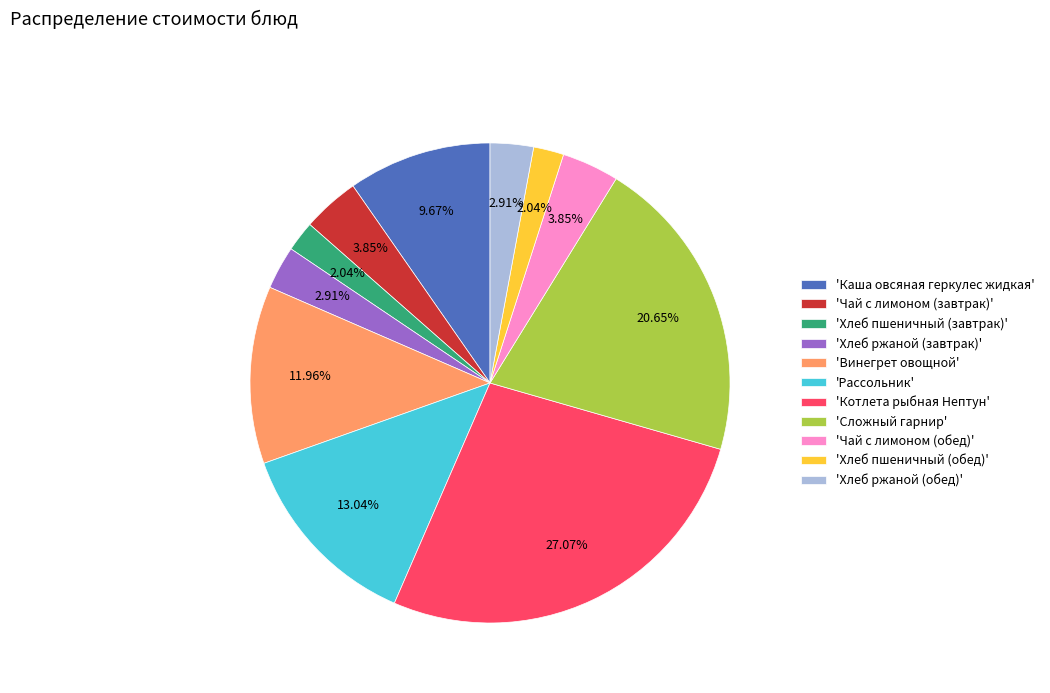

What is the largest slice in the pie chart?

'Котлета рыбная Нептун'